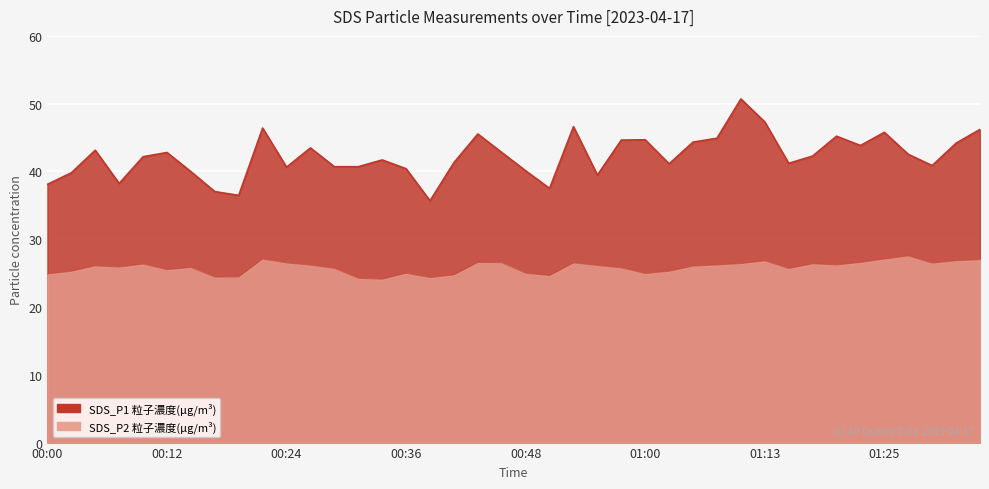

Reading left to right, extract all data points from this chart.

SDS_P1: 38.1	39.8	43.1	38.2	42.2	42.8	40.0	37.0	36.5	46.4	40.6	43.5	40.7	40.7	41.7	40.4	35.7	41.3	45.5	42.8	40.1	37.5	46.6	39.5	44.6	44.7	41.1	44.3	44.9	50.7	47.3	41.2	42.3	45.2	43.8	45.8	42.5	40.9	44.2	46.2
SDS_P2: 24.9	25.3	26.1	25.9	26.3	25.5	25.8	24.4	24.4	27.1	26.5	26.2	25.7	24.2	24.1	25.0	24.3	24.7	26.6	26.5	25.0	24.6	26.5	26.1	25.8	24.9	25.3	26.0	26.2	26.4	26.8	25.7	26.4	26.2	26.6	27.1	27.5	26.5	26.8	27.0